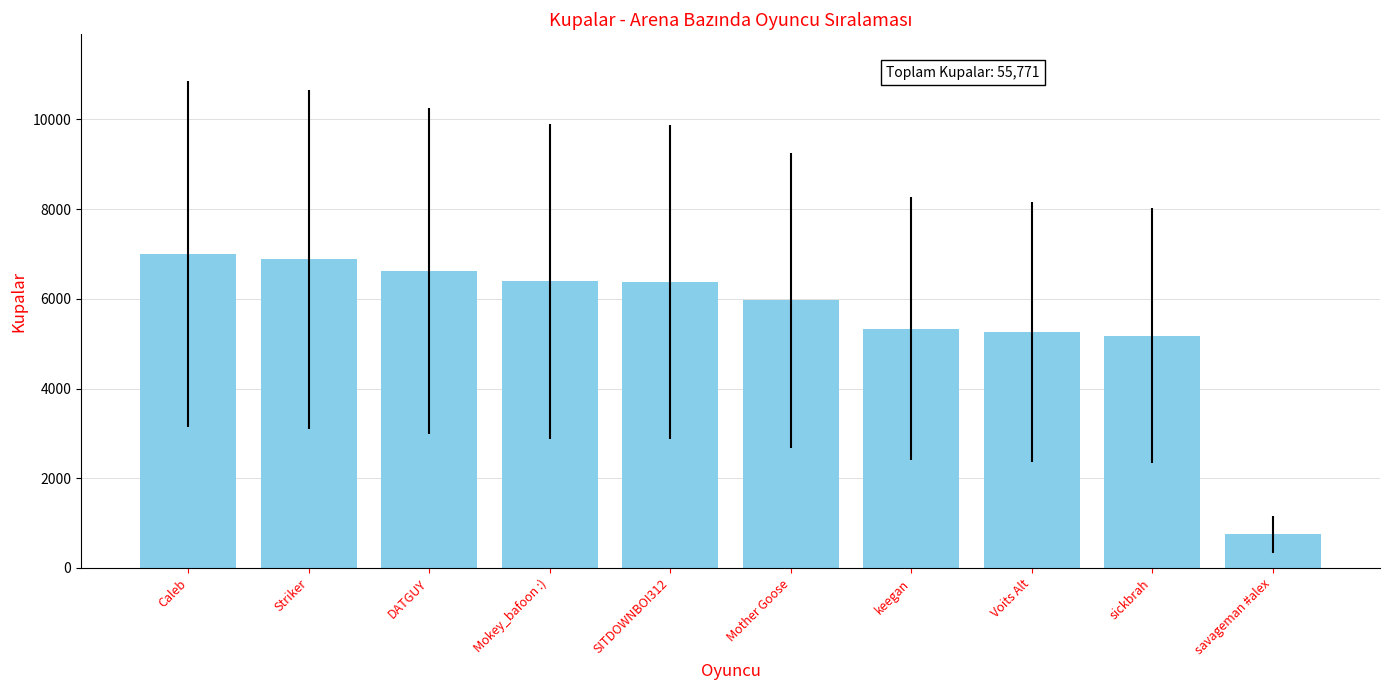

Between Striker and Voits Alt, which is larger?

Striker